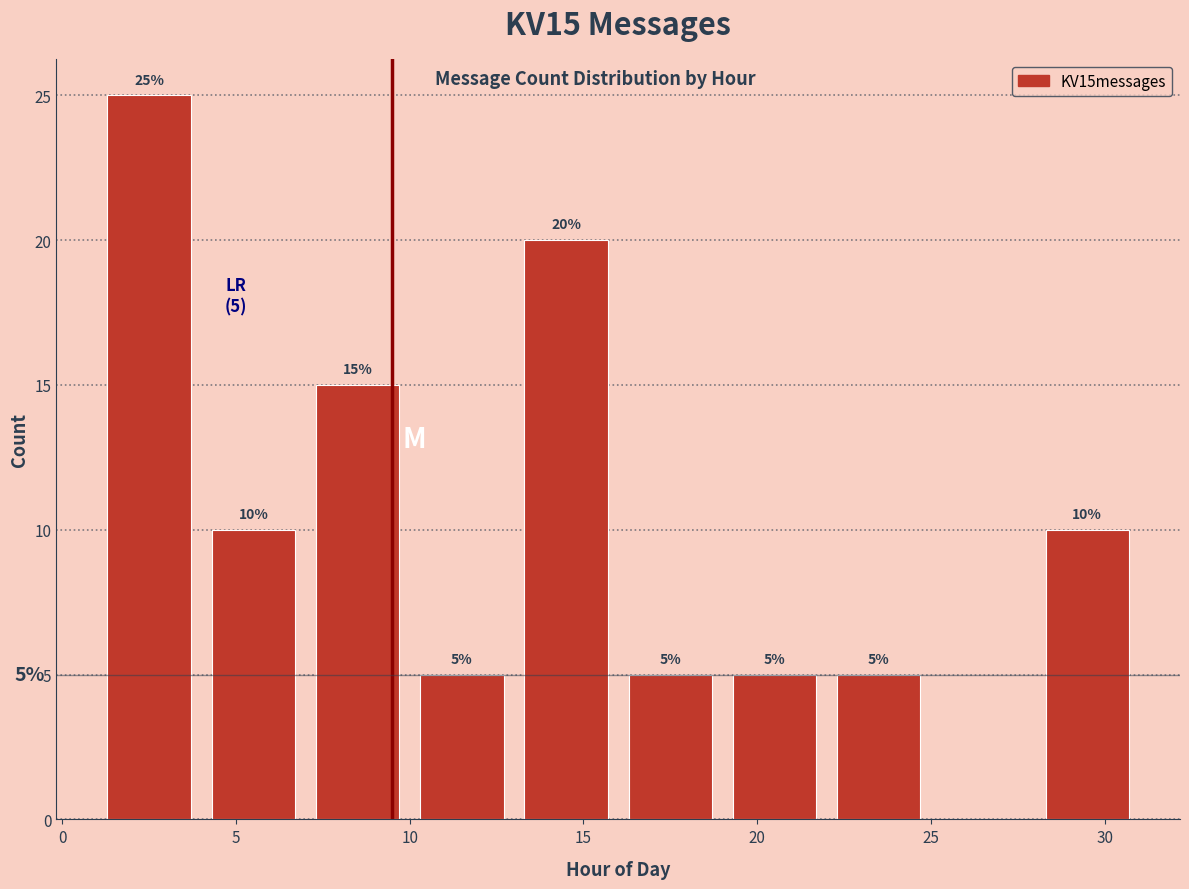

Over which range of the x-axis is the bar tallest?

1 to 4